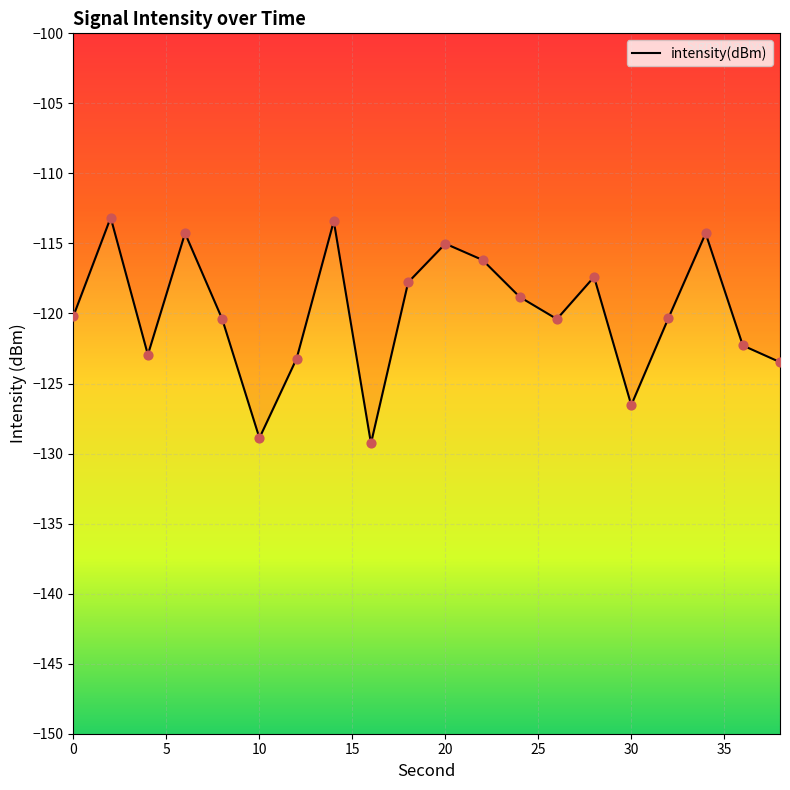

What is the maximum value shown in the chart?

-113.2